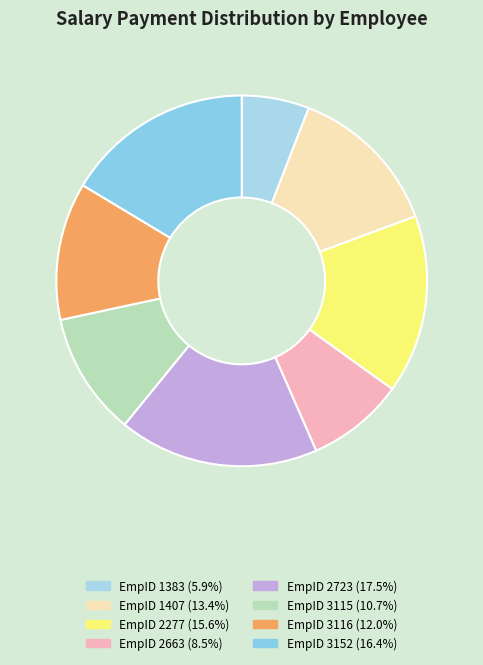

How many segments does this pie chart have?

8